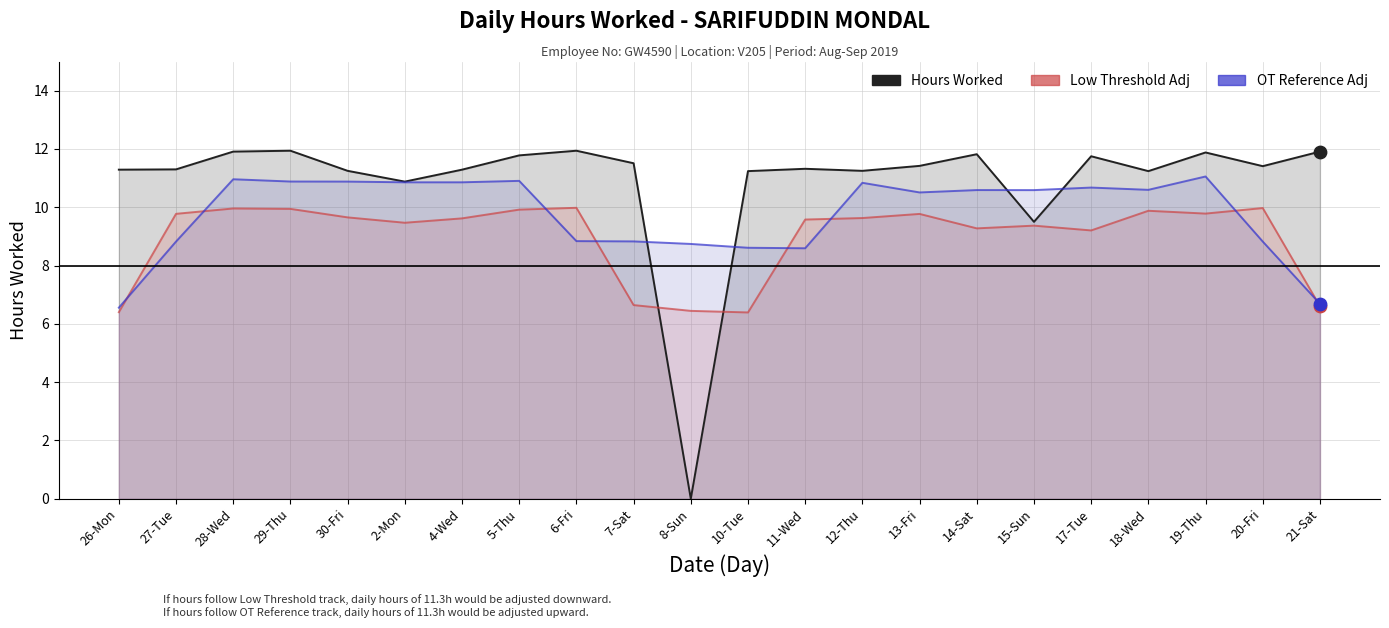

Is the value of OT Reference Adj at 5-Thu greater than the value of Hours Worked at 6-Fri?

No